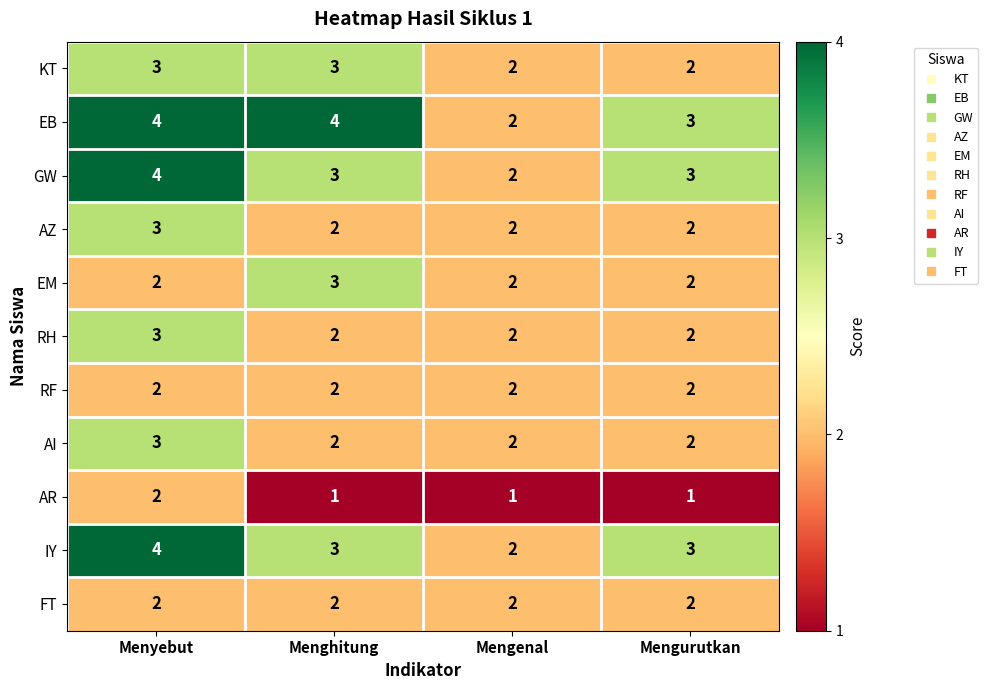

What is the total value across all series at Menghitung?

27